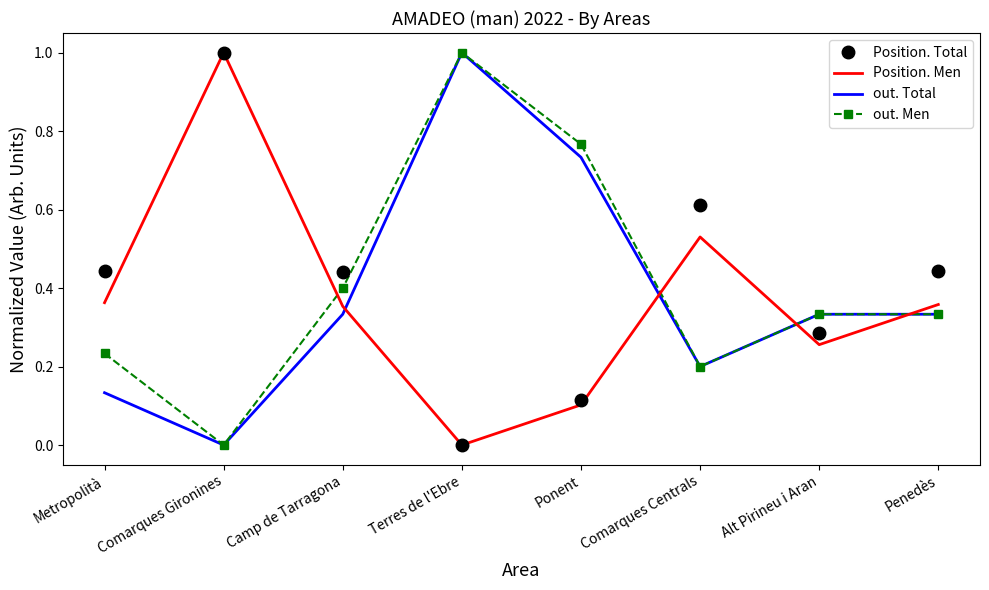

Which series changed the most between Metropolità and Penedès?

out. Total